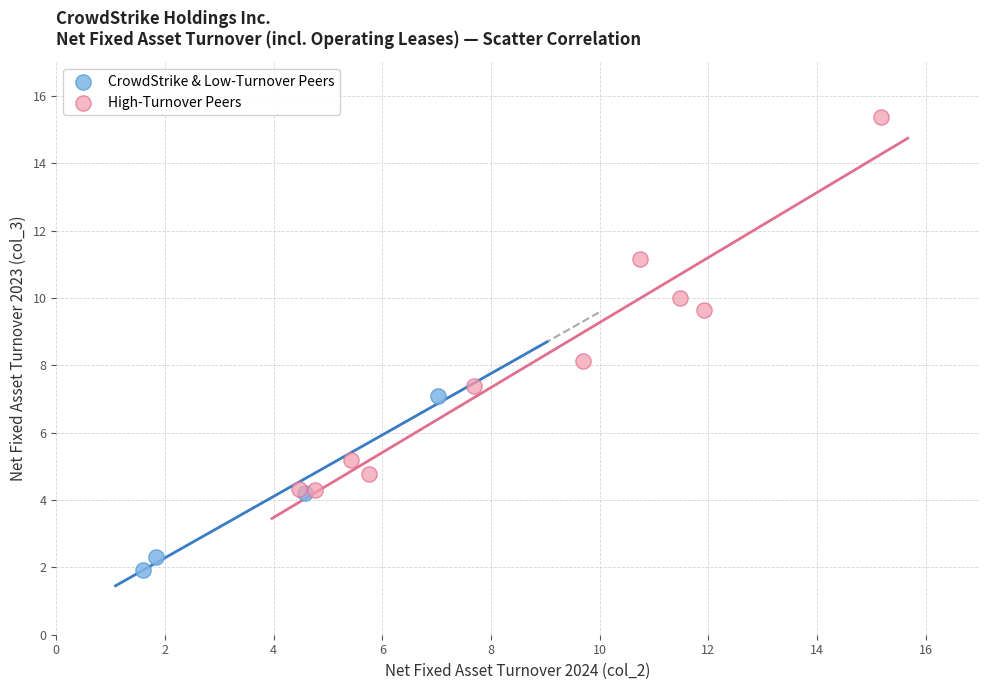

Which series contains the lowest Y value?

CrowdStrike & Low-Turnover Peers